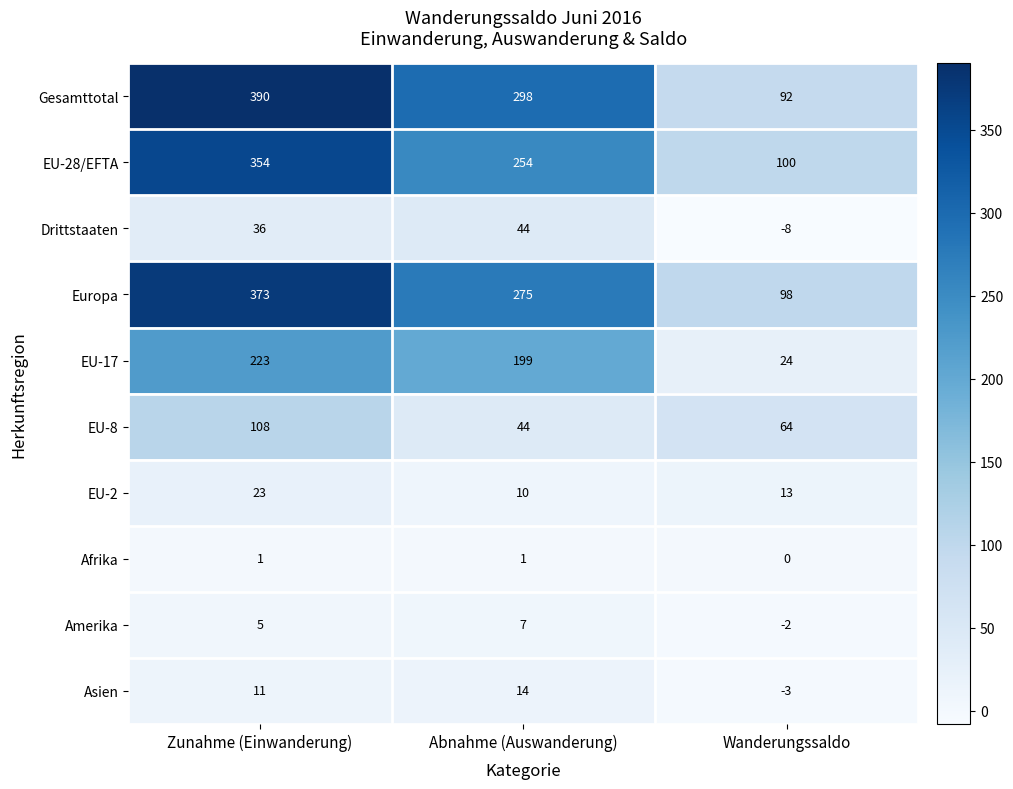

How many categories are shown in the chart?

3